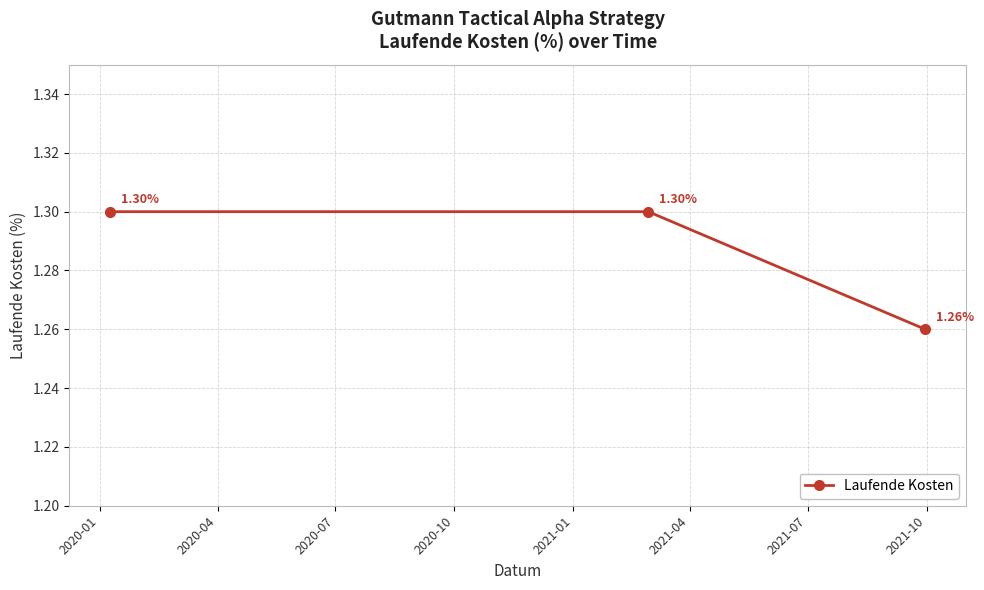

Count the values in the range 1 to 2.

3